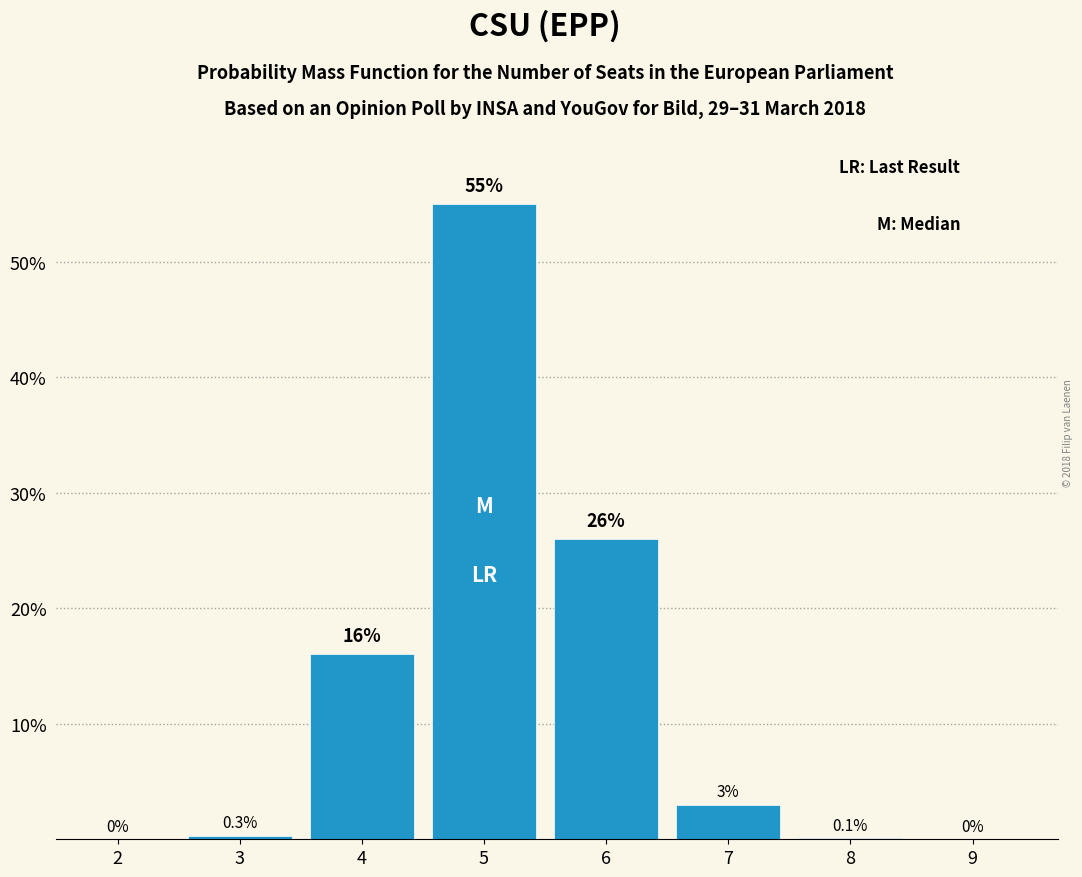

Reading right to left, list all the values displayed in this chart.

9=0.0	8=0.1	7=3.0	6=26.0	5=55.0	4=16.0	3=0.3	2=0.0